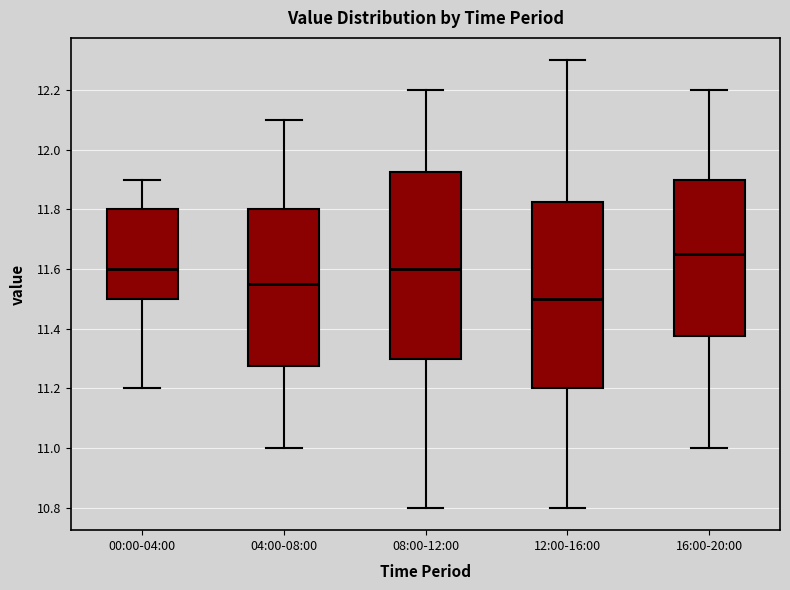

Reading left to right, read every box against the y-axis: the position of its median line, the range the box covers, and the ends of its whiskers. The values are not printed on the chart, so give them approximately, as read against the axis.

00:00-04:00: median 11.60, box 11.50 to 11.80, whiskers 11.20 to 11.90
04:00-08:00: median 11.56, box 11.28 to 11.80, whiskers 11.00 to 12.10
08:00-12:00: median 11.60, box 11.30 to 11.92, whiskers 10.80 to 12.20
12:00-16:00: median 11.50, box 11.20 to 11.82, whiskers 10.80 to 12.30
16:00-20:00: median 11.66, box 11.38 to 11.90, whiskers 11.00 to 12.20